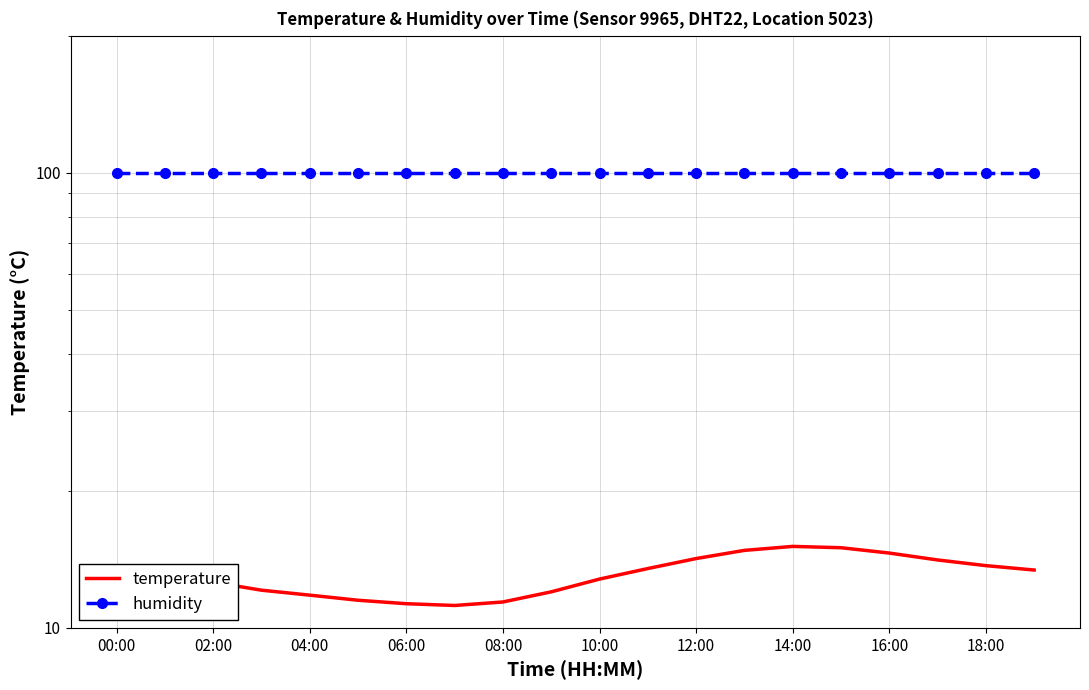

At which label does temperature first exceed 13?

00:00